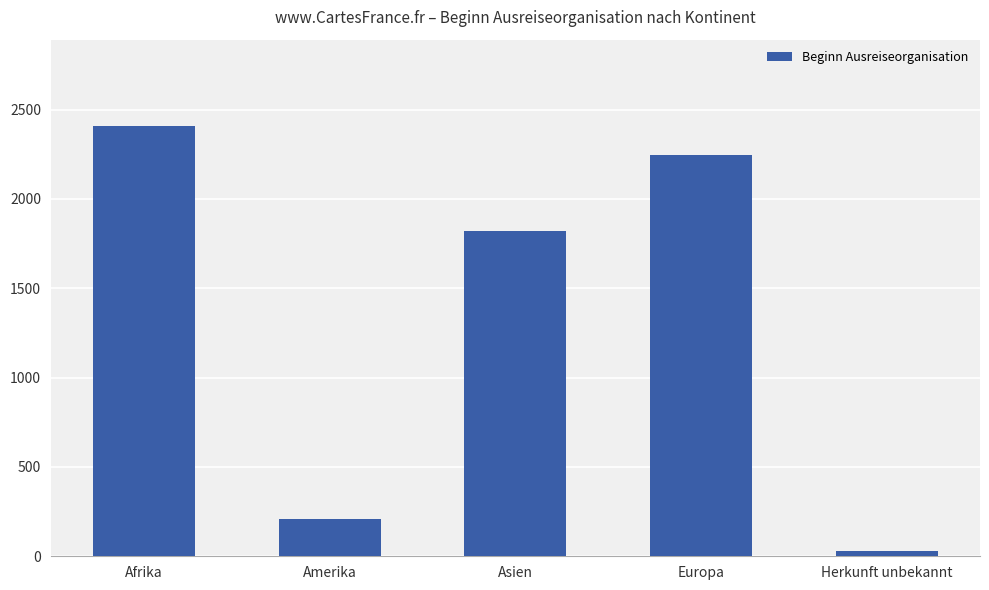

What is the change in value from Afrika to Herkunft unbekannt?

-2381